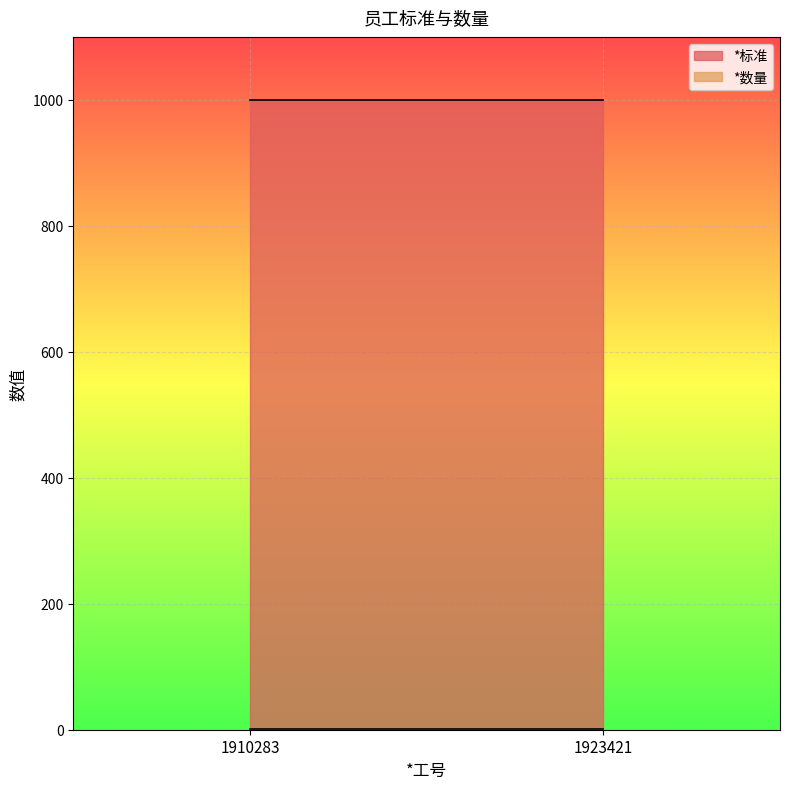

The value of *标准 at 1910283 is 551. True or false?

False